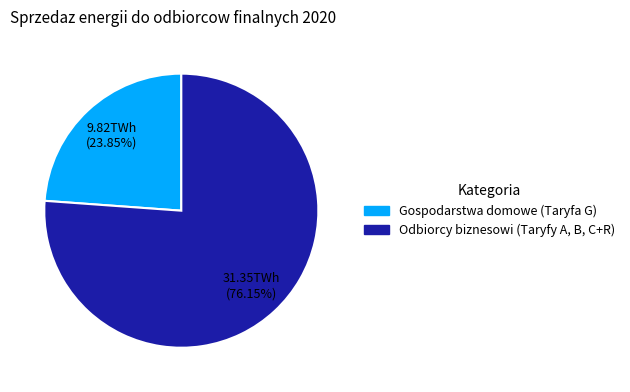

To the nearest percent, what is the average slice percentage?

50%